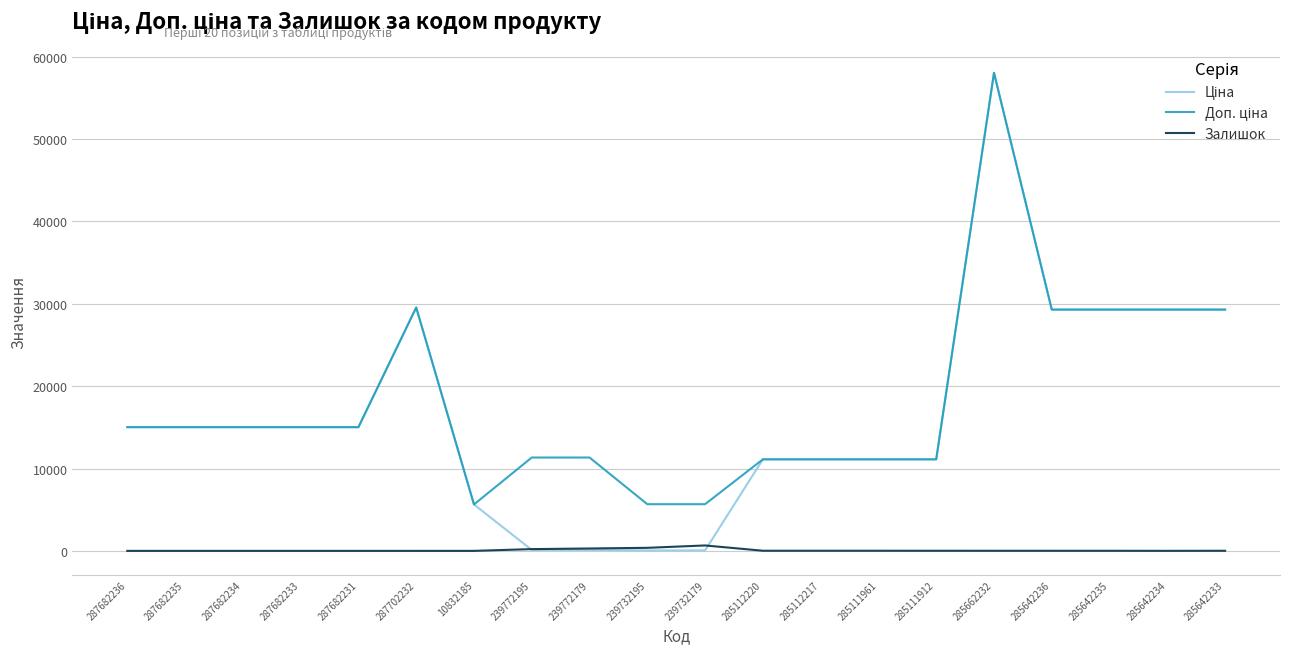

True or false: Залишок has a value of 5.0 at 285642234.

True